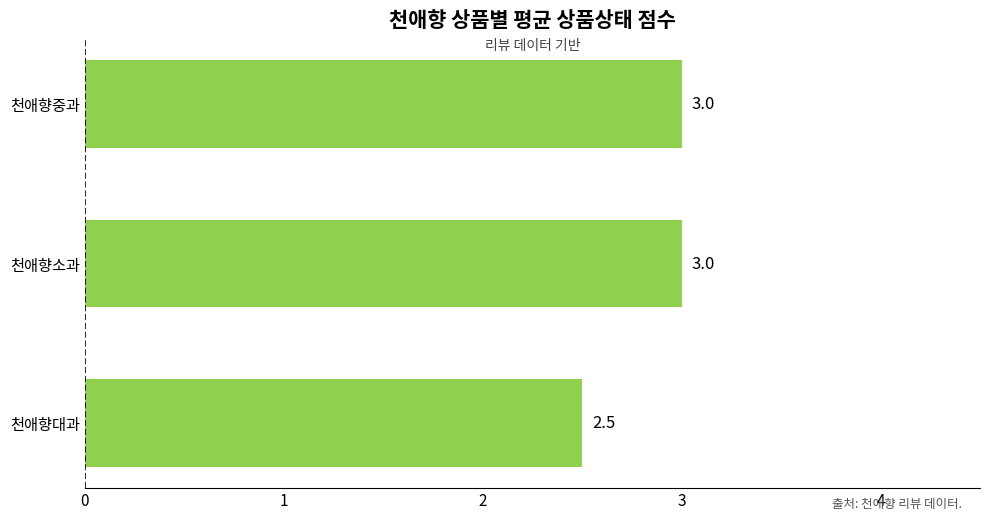

Reading bottom to top, extract all data points from this chart.

천애향대과=2.5	천애향소과=3.0	천애향중과=3.0